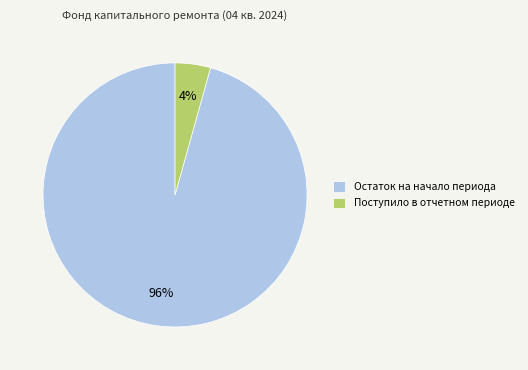

Between Остаток на начало периода and Поступило в отчетном периоде, which is larger?

Остаток на начало периода